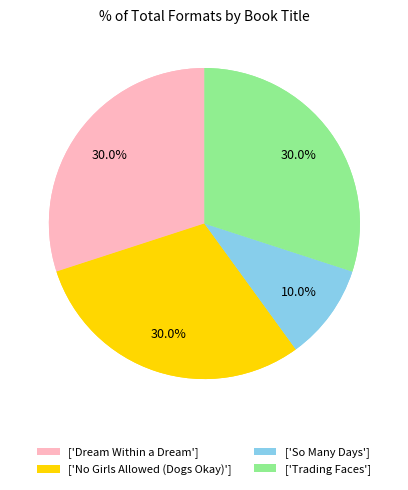

What percentage is the So Many Days slice, to the nearest percent?

10%